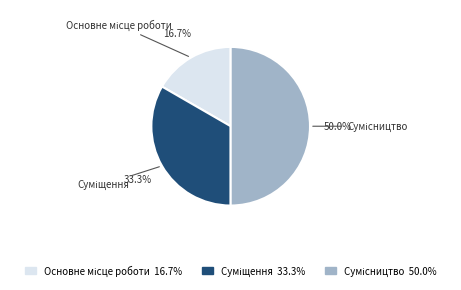

Rank the categories by value from highest to lowest.

Сумісництво, Суміщення, Основне місце роботи